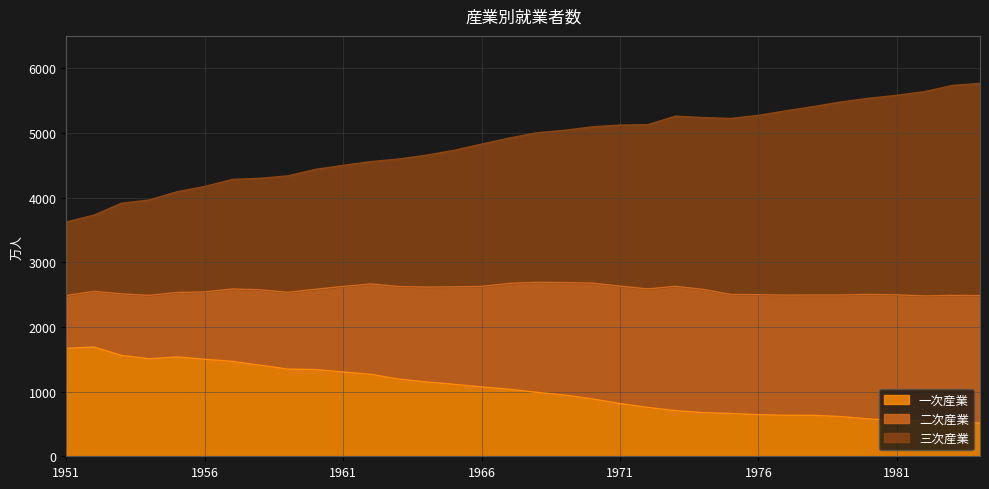

What is the value of the 一次産業 point at the 26th from the left?

643.0